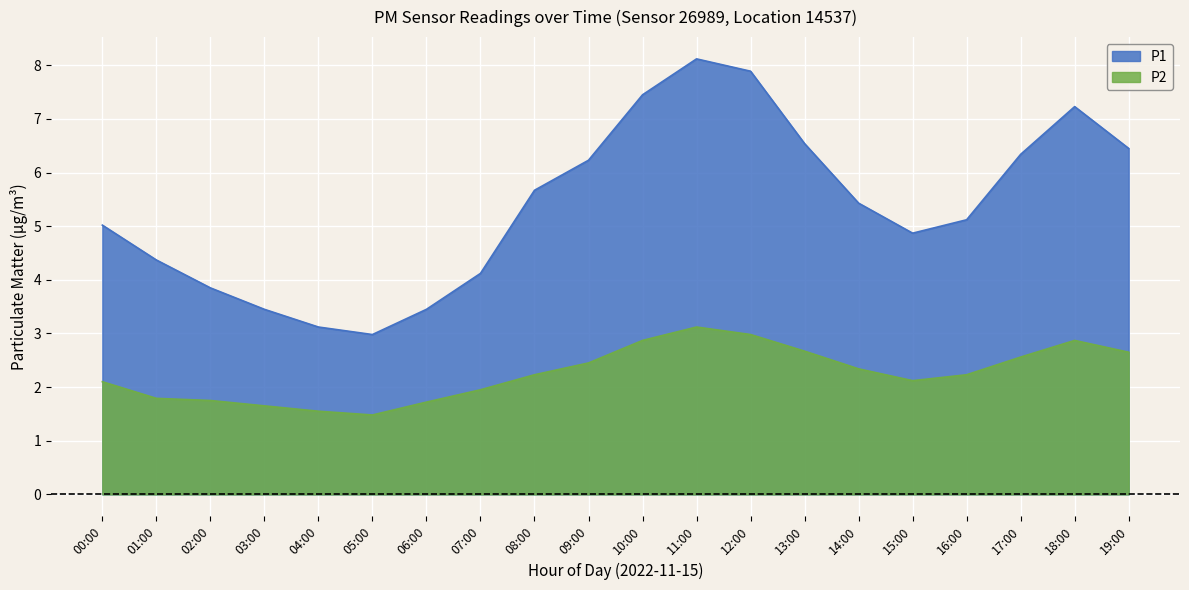

What is the maximum value shown in the chart?

8.1